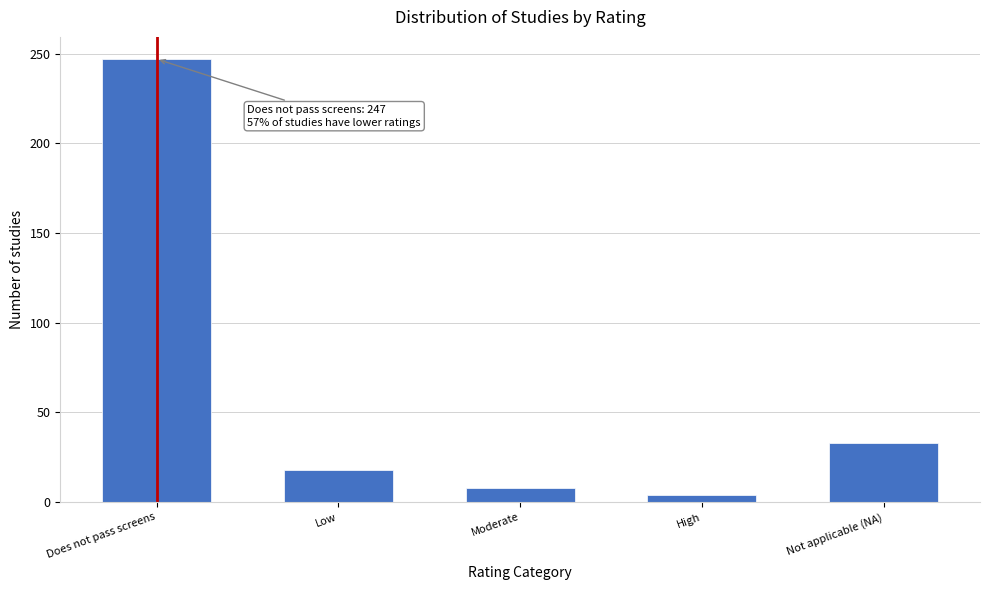

Reading left to right, list all the values displayed in this chart.

247	18	8	4	33